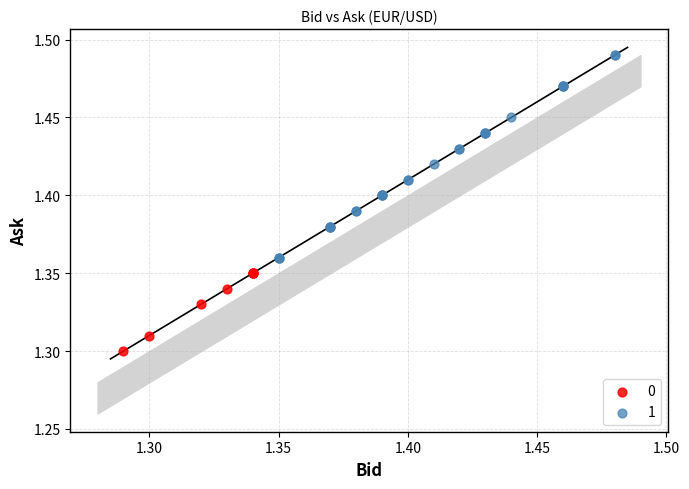

What are all the series names shown in the legend?

0, 1